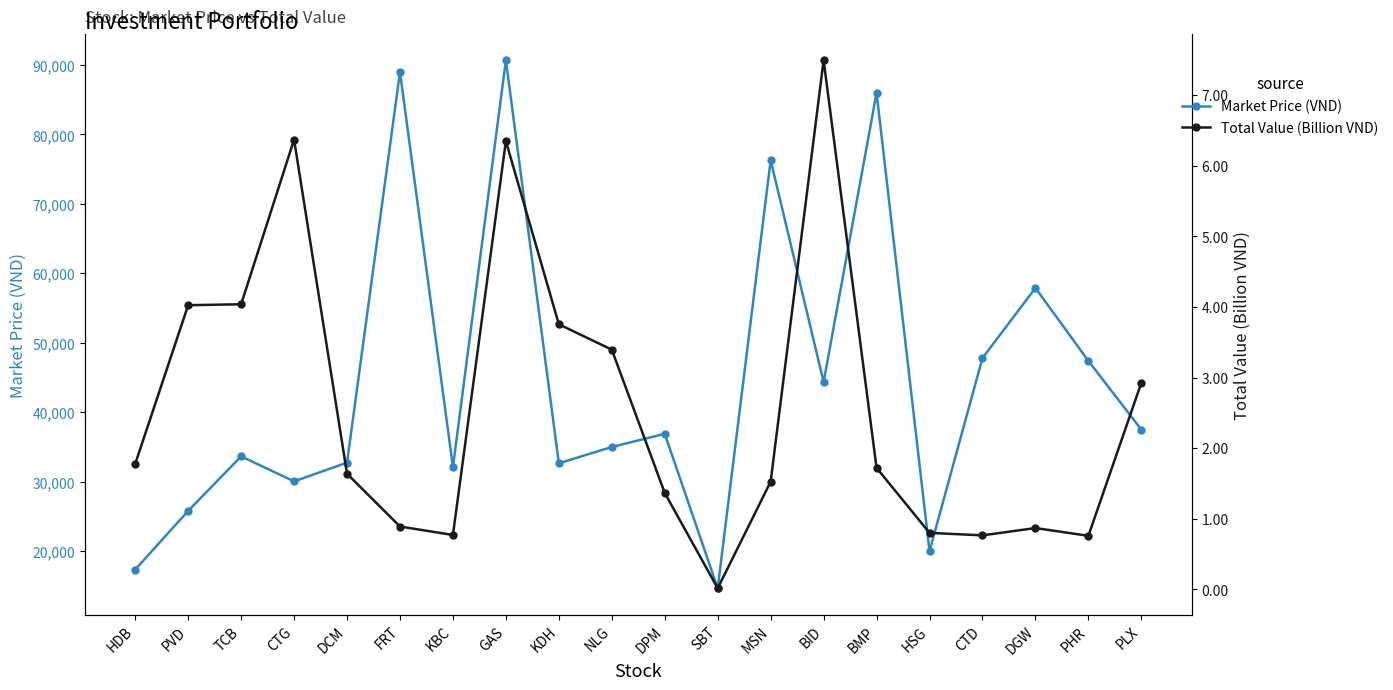

At how many categories does at least one series exceed 87517?

2